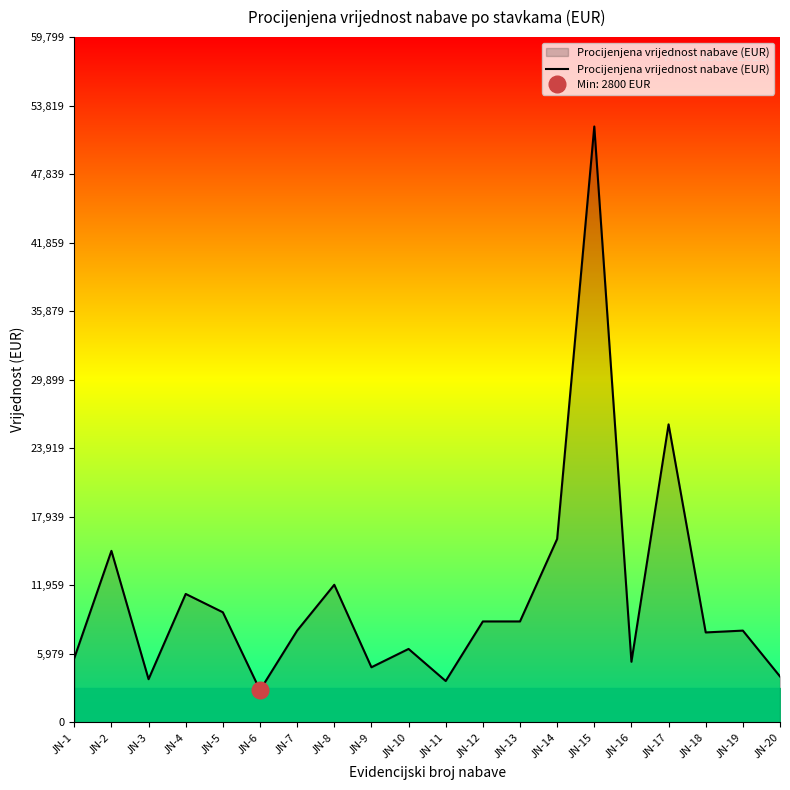

At which label does the data first exceed 8000?

JN-2